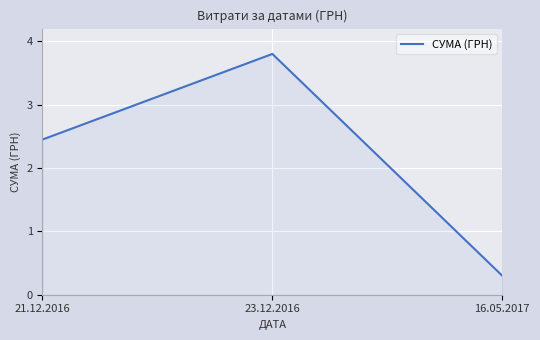

What is the difference between the maximum and minimum values?

3.5